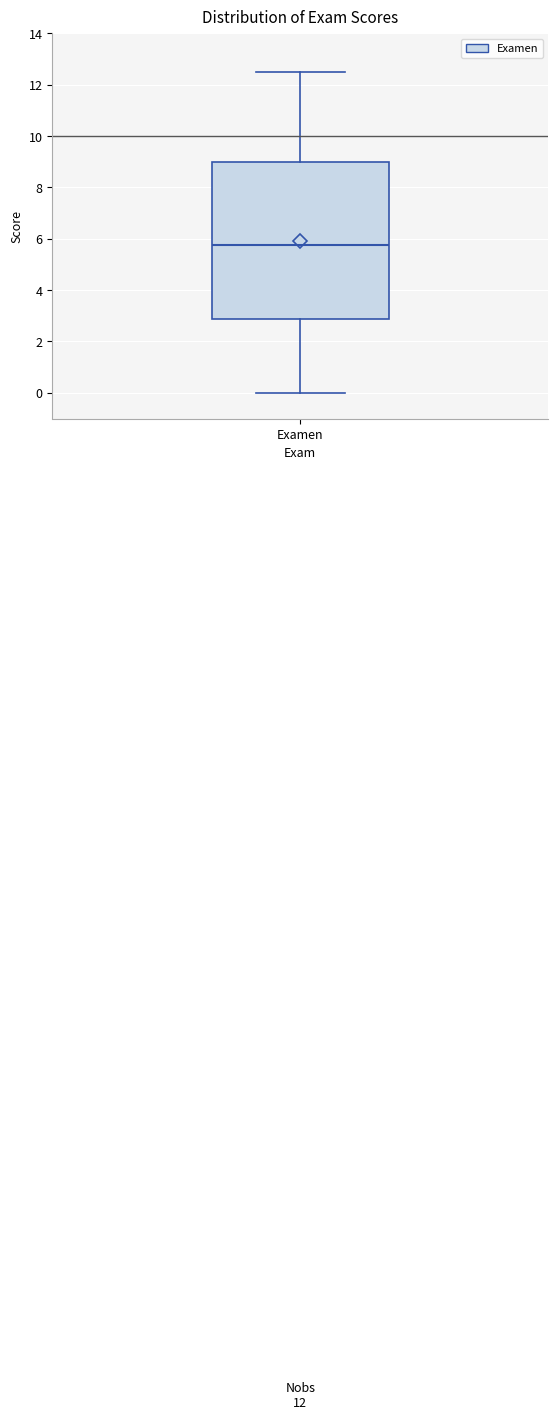

Read this box plot against the y-axis: the position of the median line, the range covered by the box, and the ends of both whiskers. The values are not printed on the chart, so give them approximately, as read against the axis.

median 5.8, box 2.8 to 9.0, whiskers 0.0 to 12.6